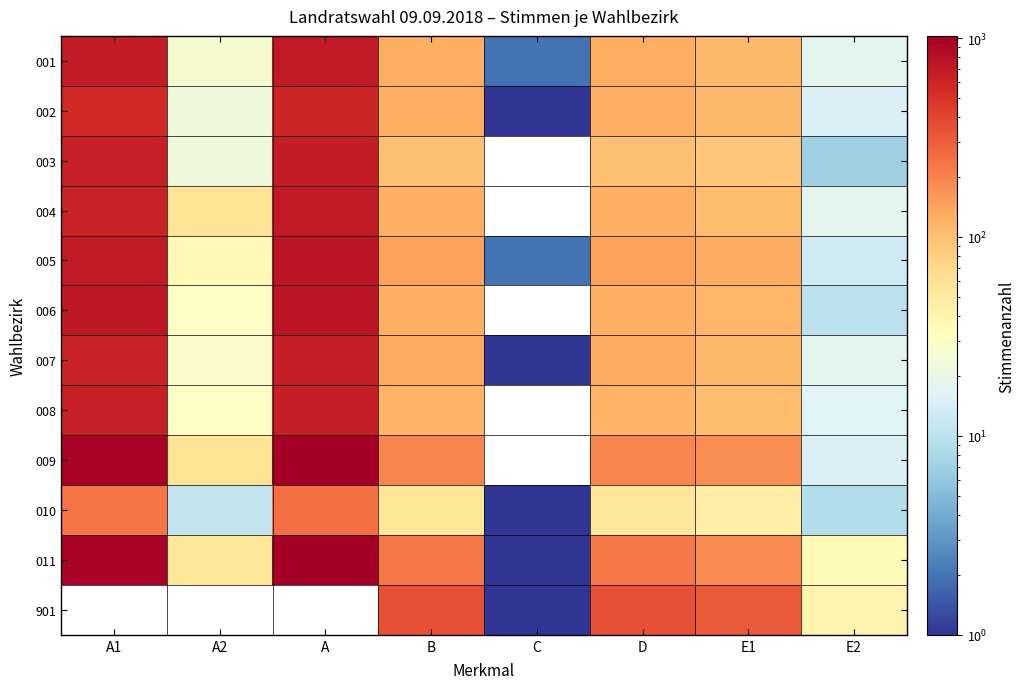

What is the difference between the maximum and minimum values in the 003 series?

659.0